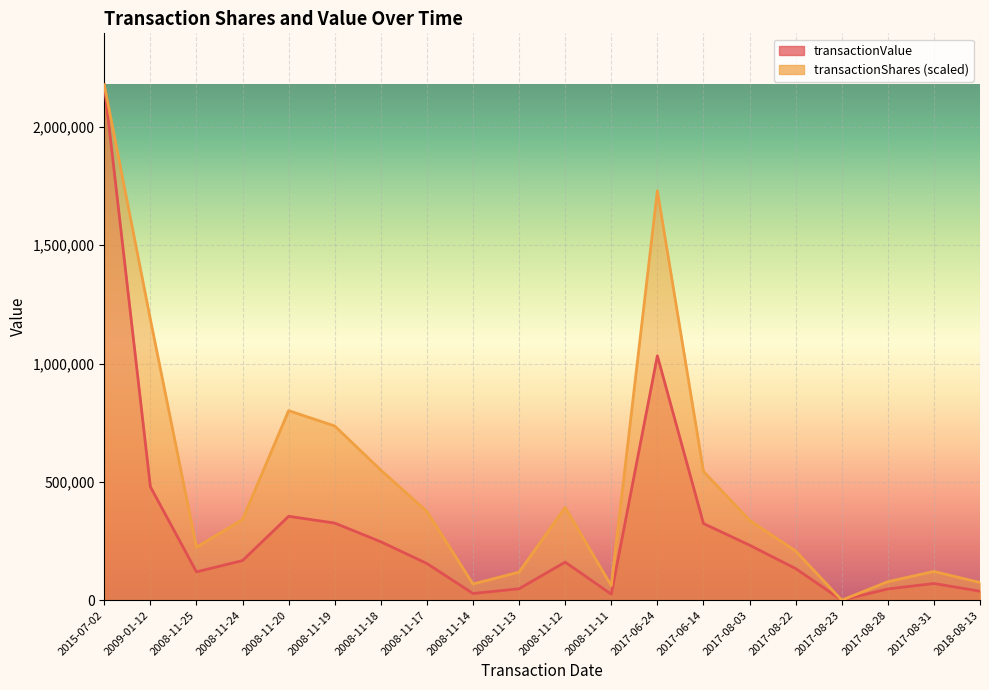

What is the label of the 16th point from the left?

2017-08-22